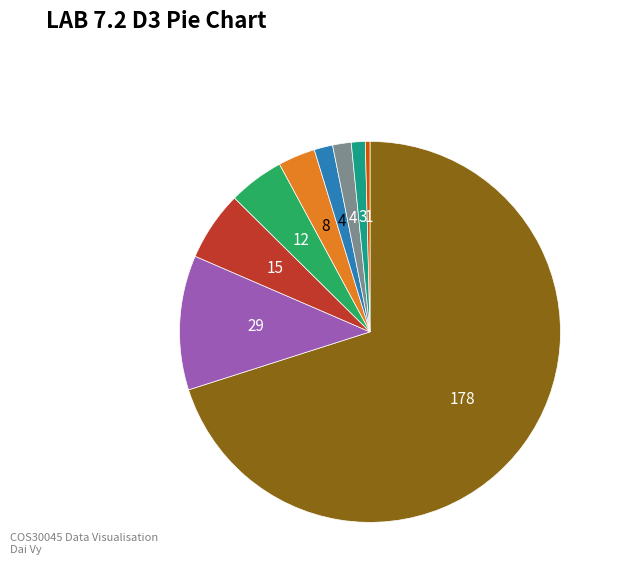

Is there any slice that represents more than half of the pie?

Yes